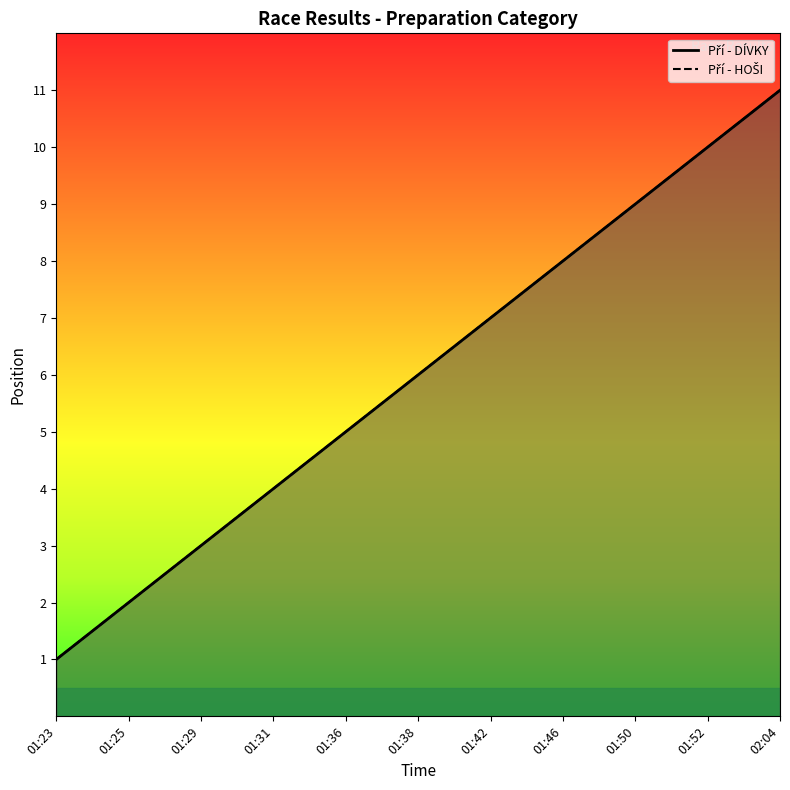

Where does the Pří - HOŠI series first go above 6?

01:42